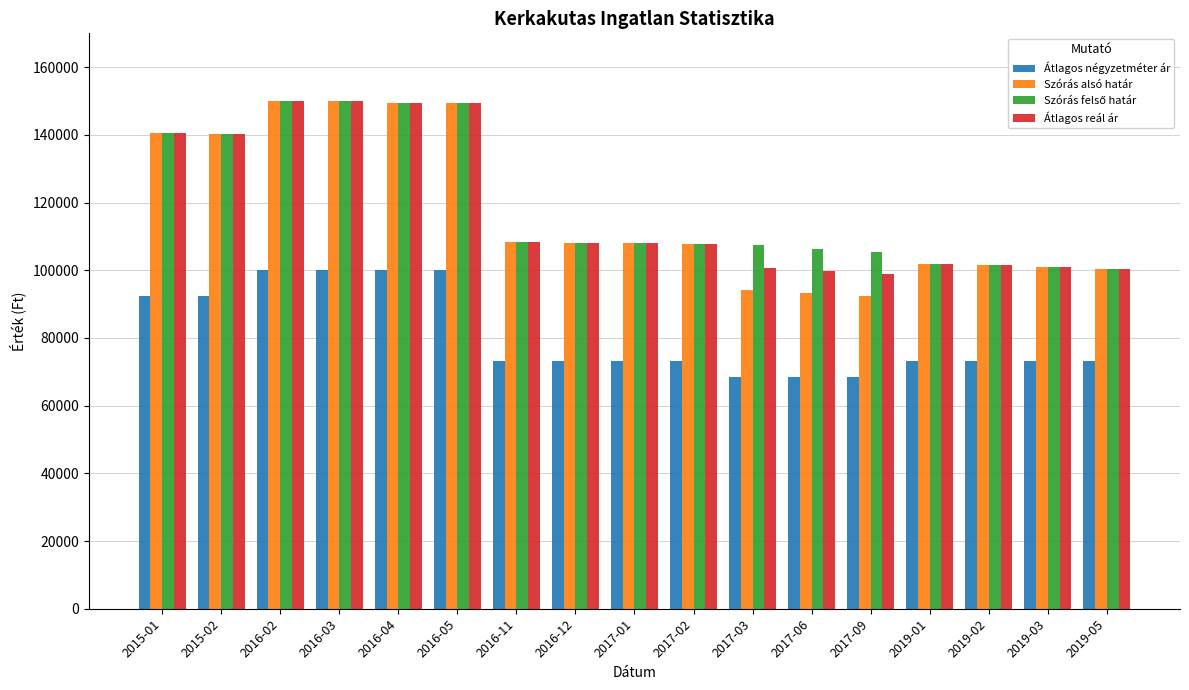

What is the difference between the Átlagos négyzetméter ár values at 2017-02 and 2016-03?

26830